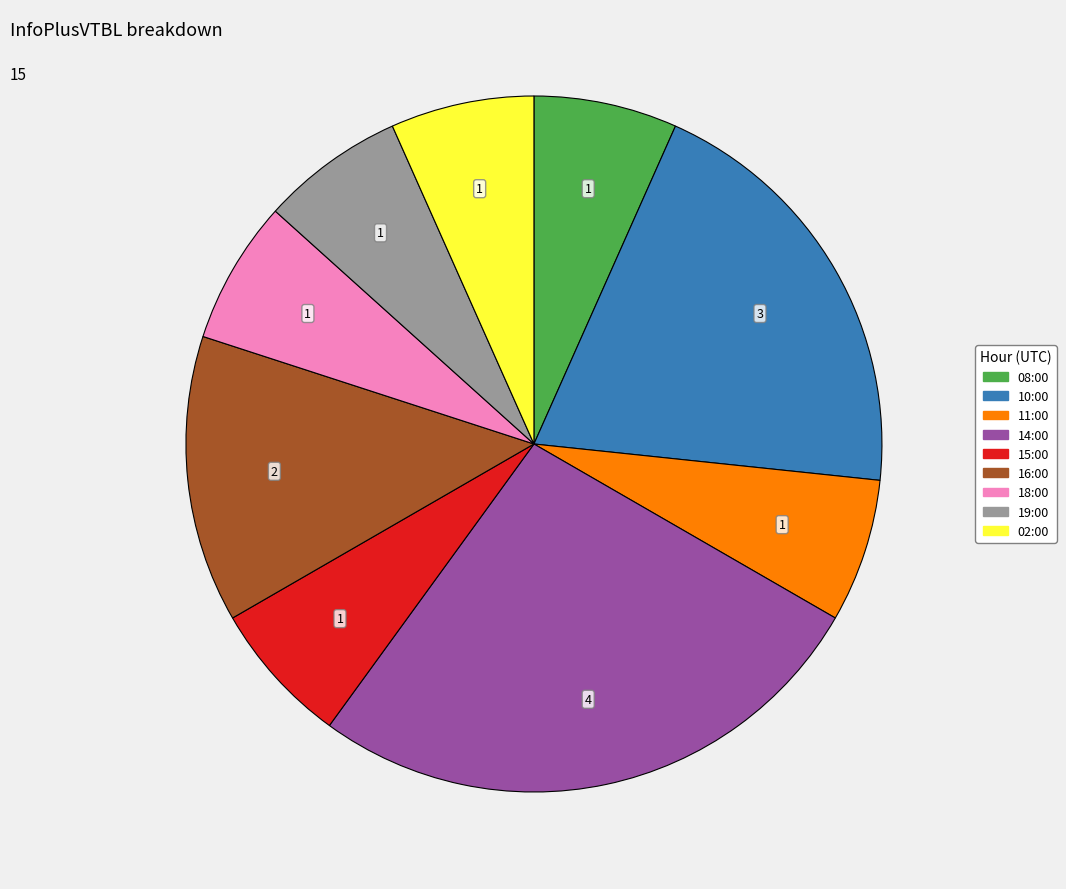

Is the sum of 08:00 and 10:00 greater than half?

No